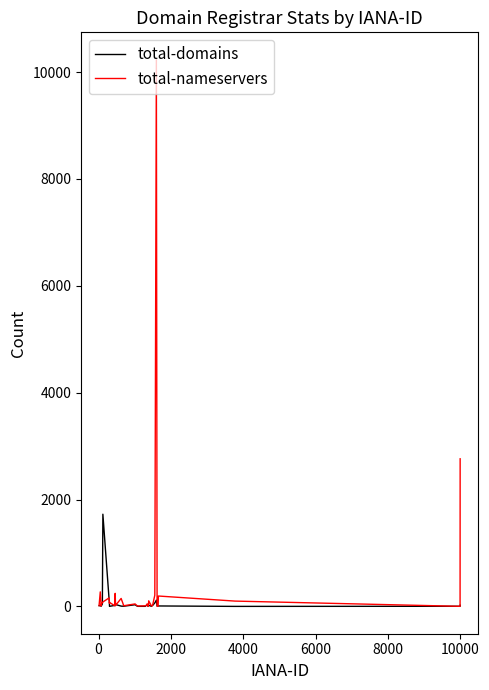

What is the maximum value for total-domains?

1725